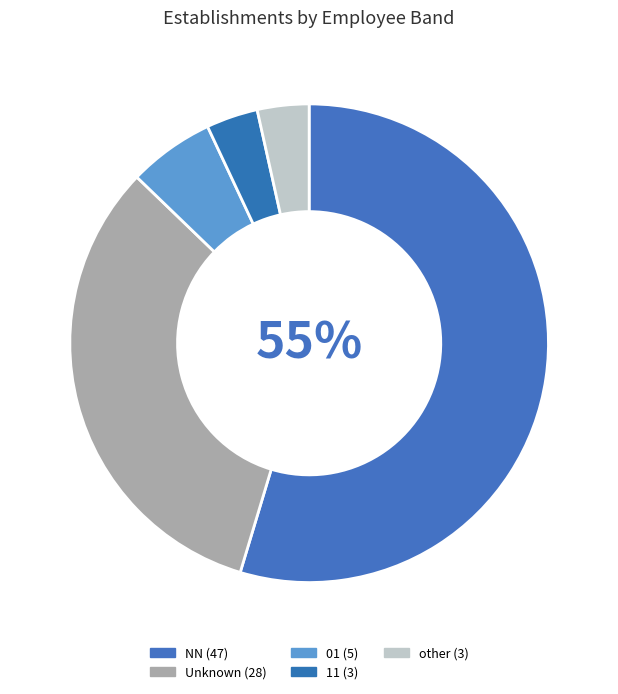

How many slices are in this pie chart?

5